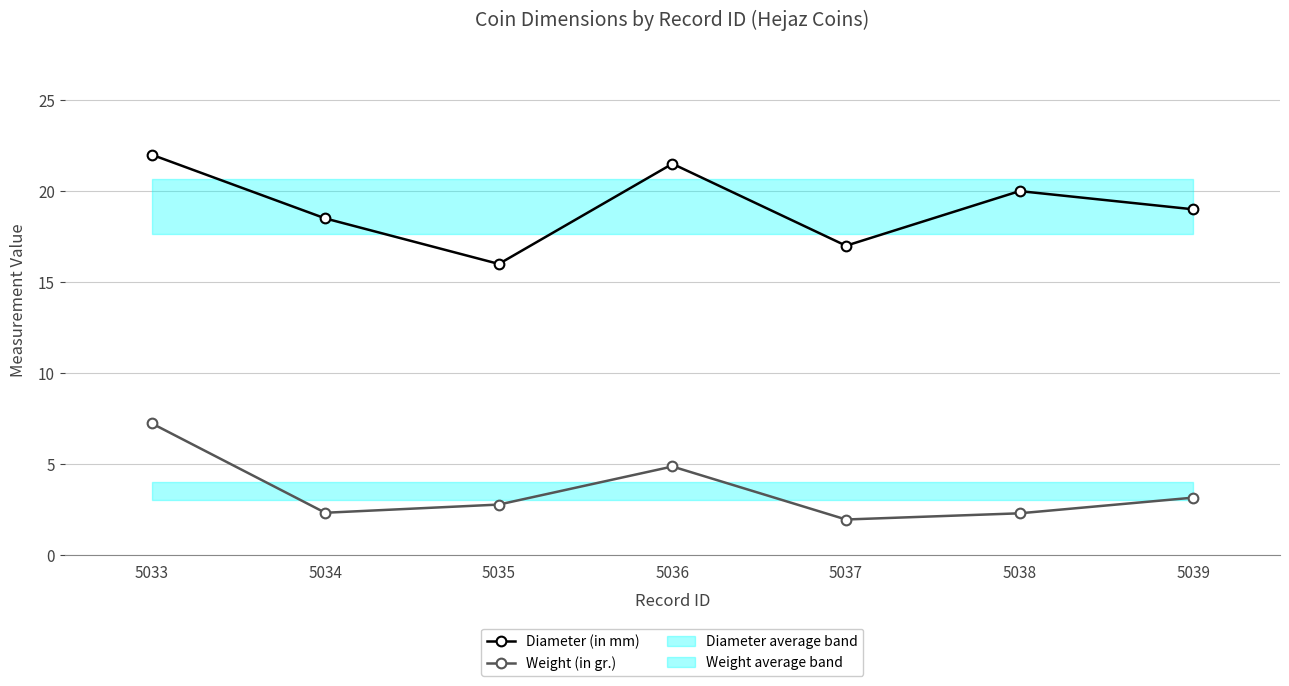

Is it true that Weight (in gr.) equals 7.2 at 5033?

True